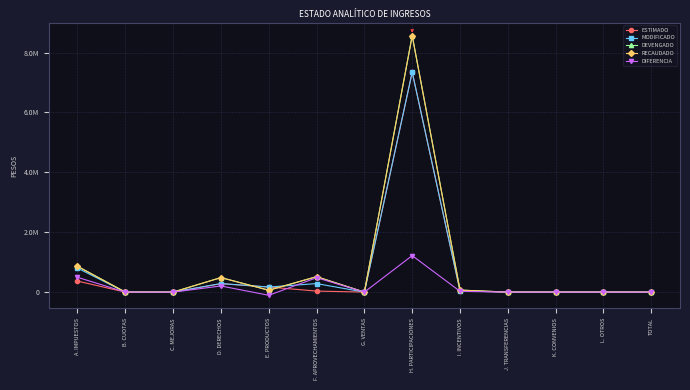

Which series changed the most between F. APROVECHAMIENTOS and L. OTROS?

DEVENGADO